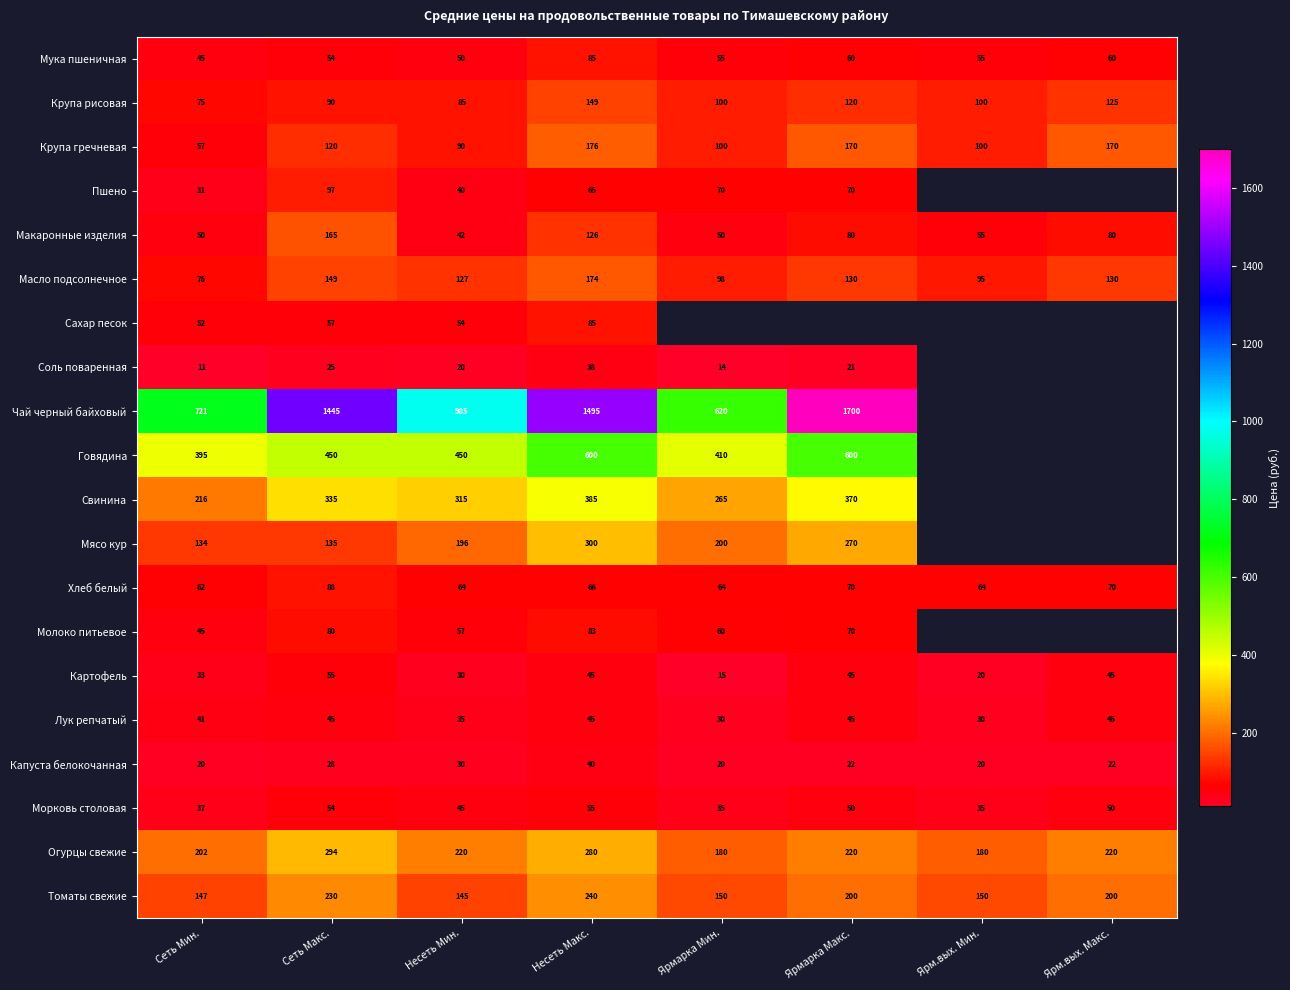

Which has a higher value, Ярмарка Макс. or Несеть Макс.?

Несеть Макс.